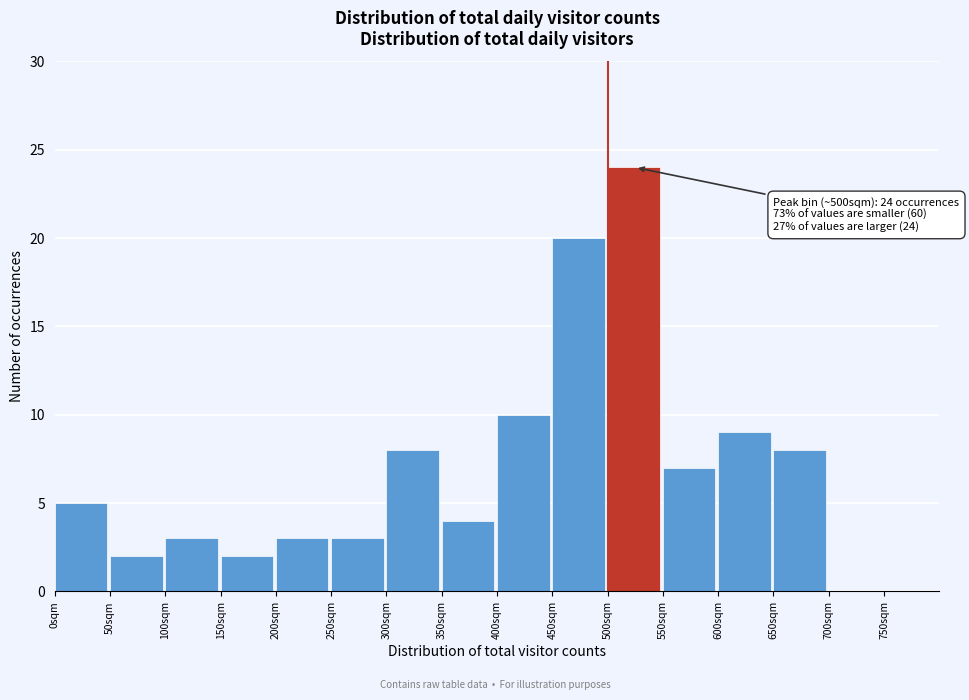

Over which range of the x-axis is the bar tallest?

500 to 550